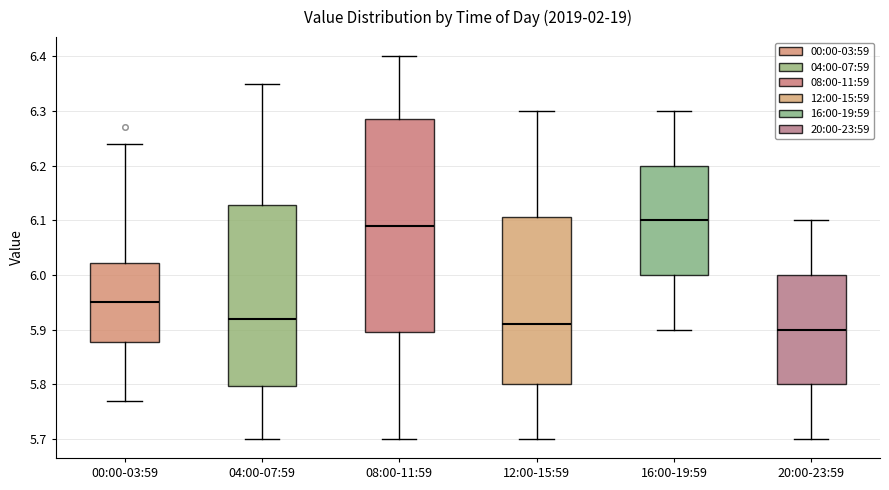

Which box is the tallest, from its lower edge to its upper edge?

08:00-11:59